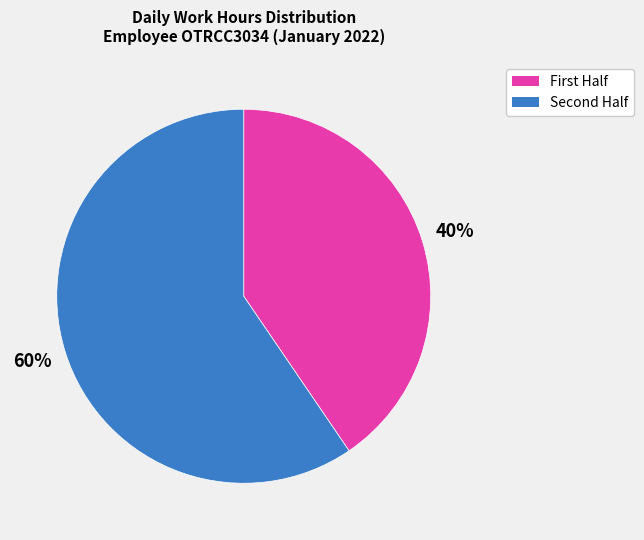

To the nearest percent, what is the average slice percentage?

50%